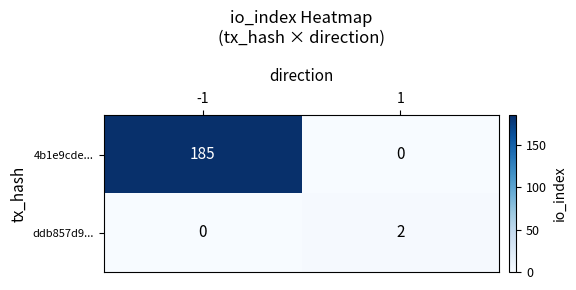

Rank the series at -1 from highest to lowest value.

4b1e9cde..., ddb857d9...